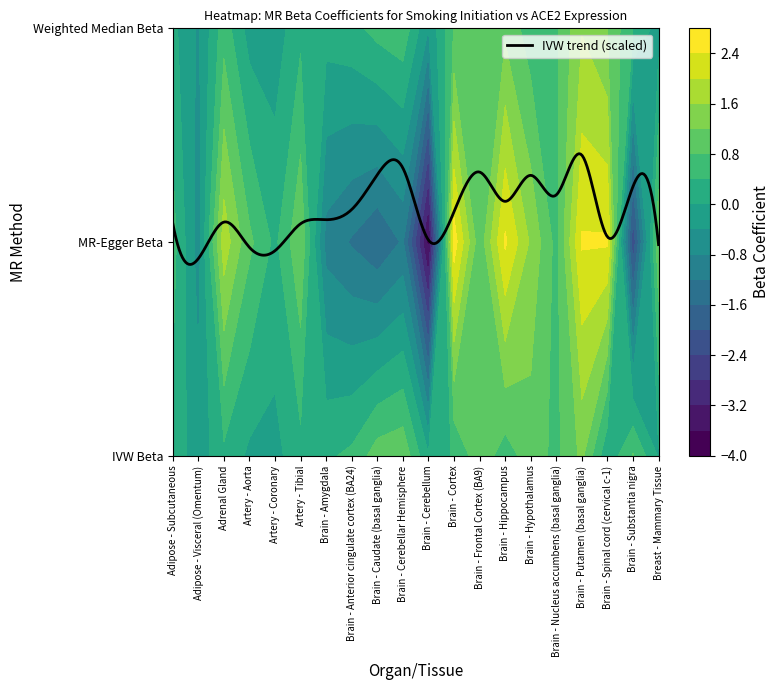

At which label does Weighted Median Beta reach its peak?

16